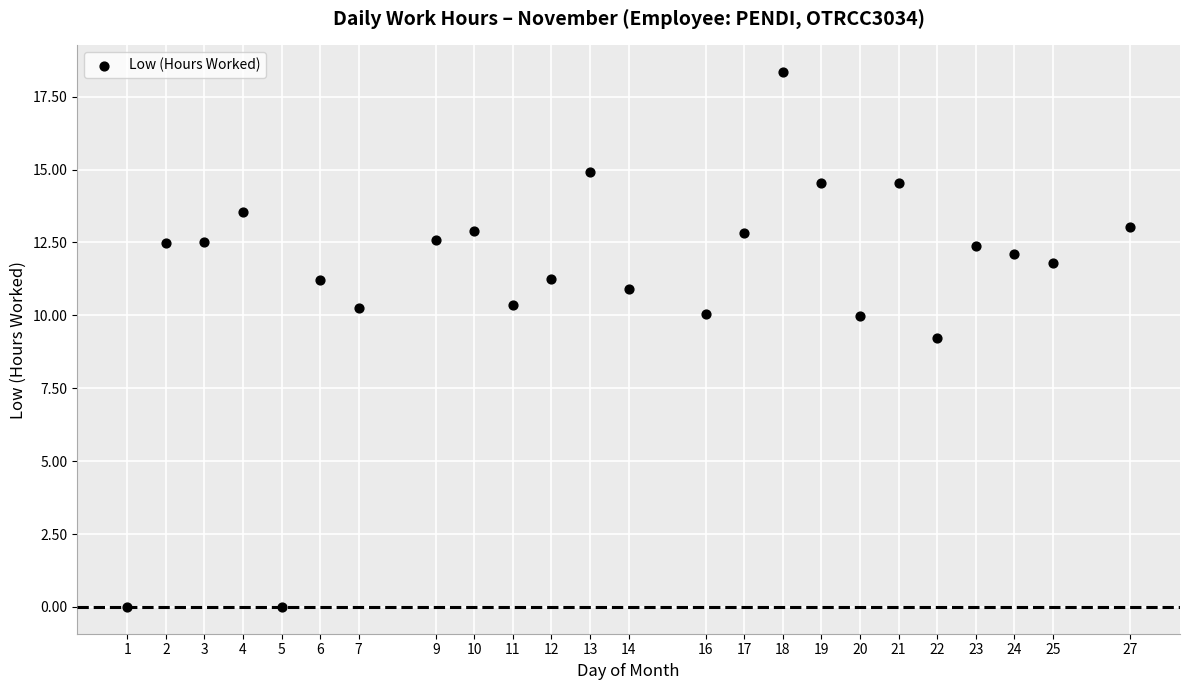

What is the range of X values (max minus min)?

26.0